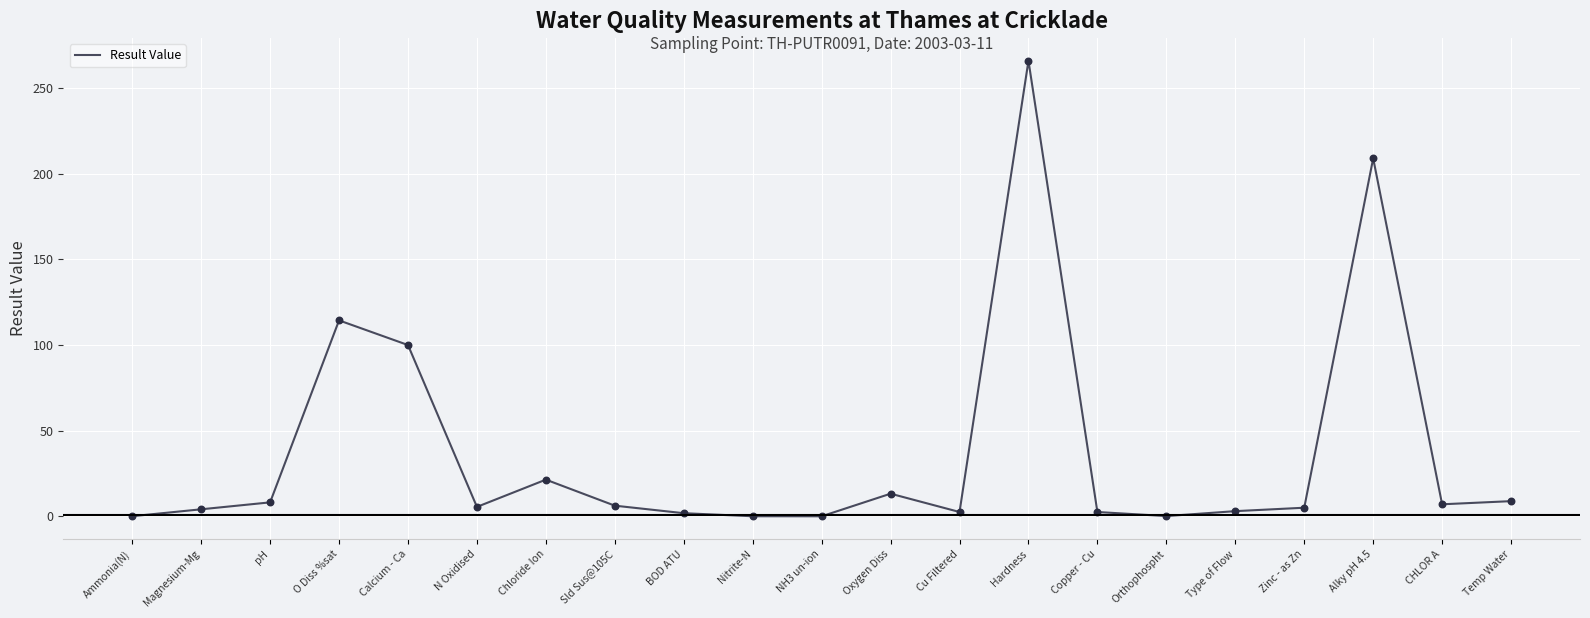

Which has a higher value, Calcium - Ca or N Oxidised?

Calcium - Ca